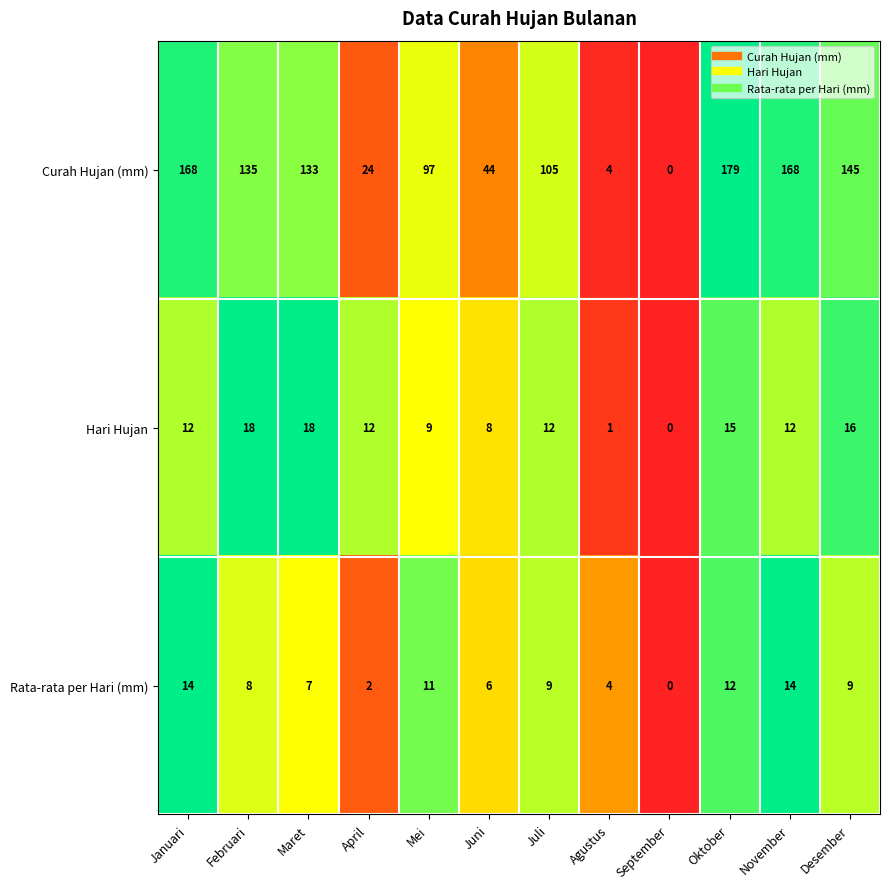

Is it true that Hari Hujan equals 8 at Juni?

True